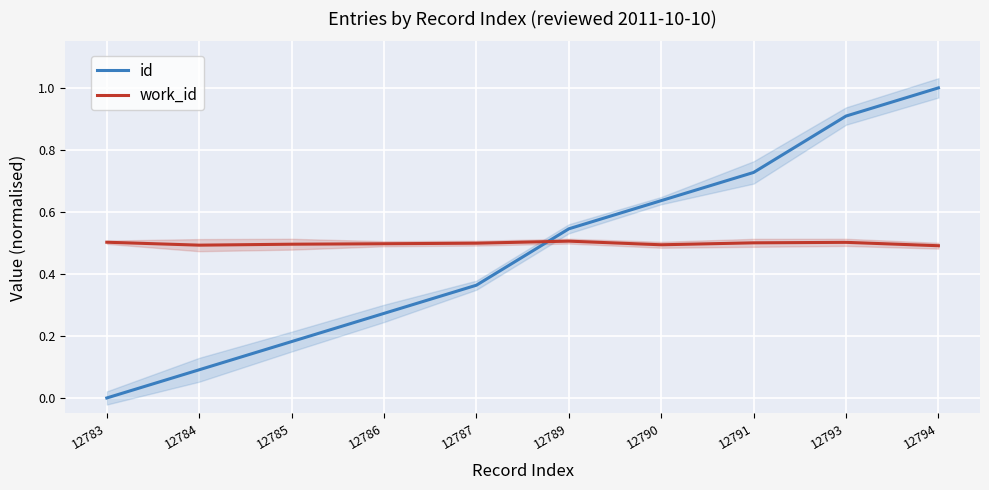

At which label does id reach its minimum?

12783